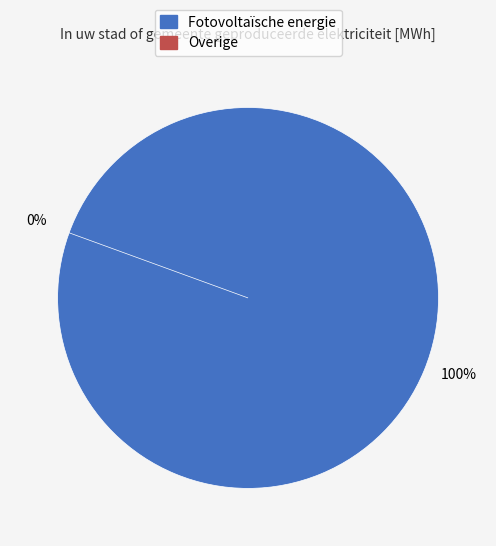

To the nearest percent, what is the difference between the Overige and Fotovoltaïsche energie slice percentages?

100%